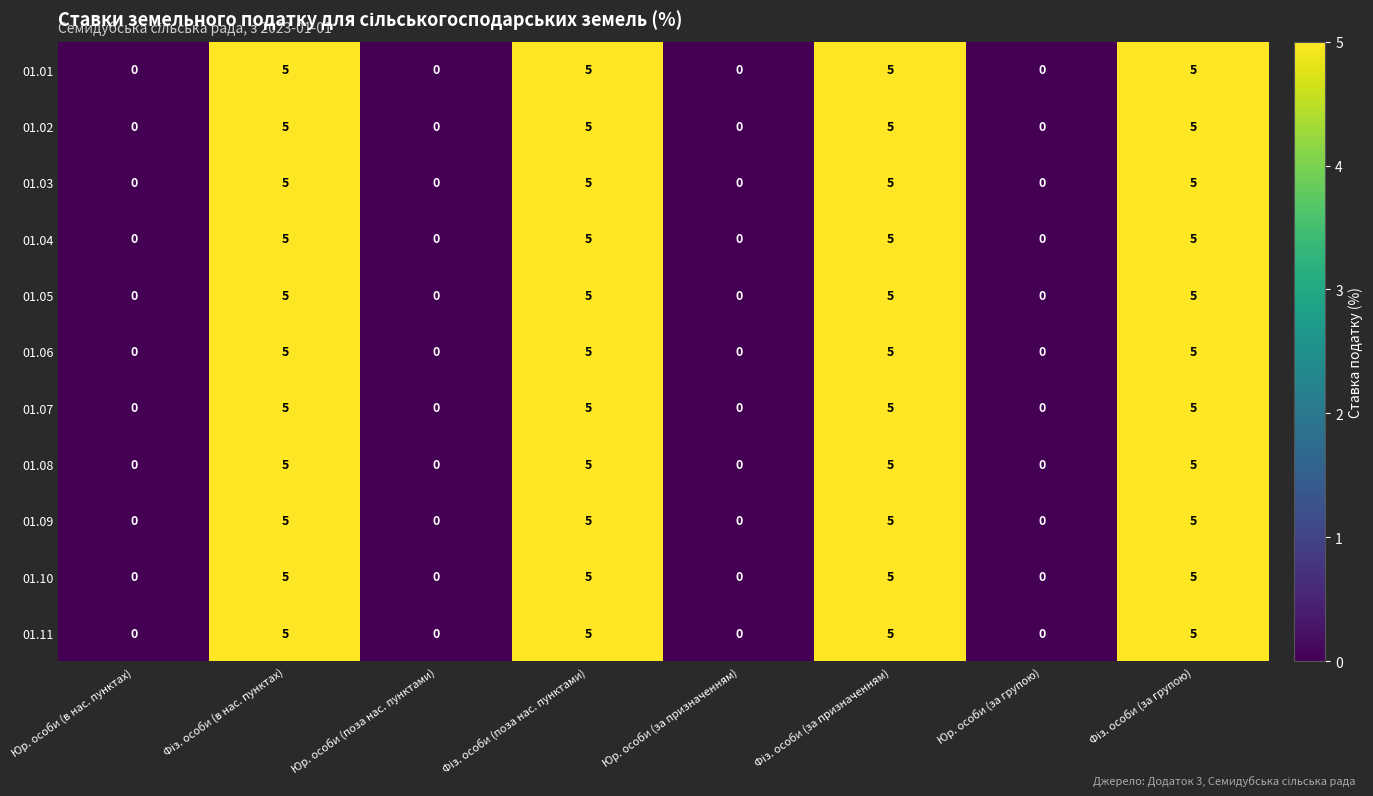

At how many categories does at least one series exceed 2?

4